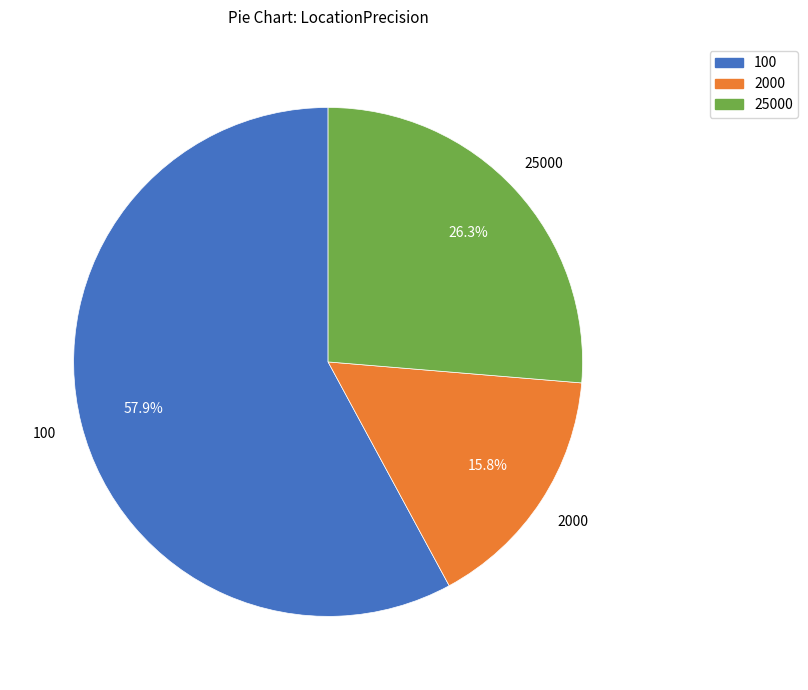

Is it true that 2000 is 16% of the pie?

True